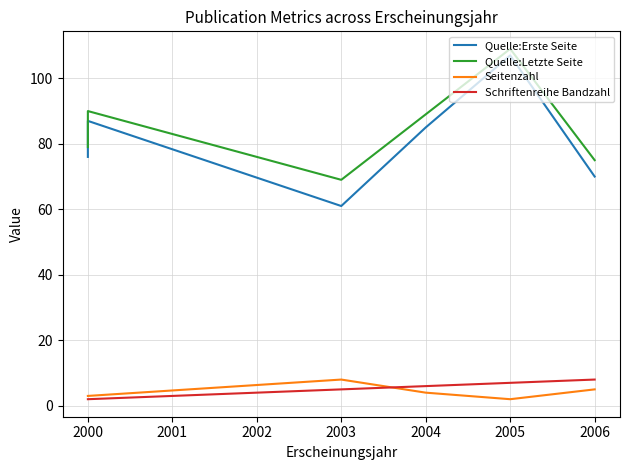

What is the value of the Seitenzahl point at the 2nd from the left?

2